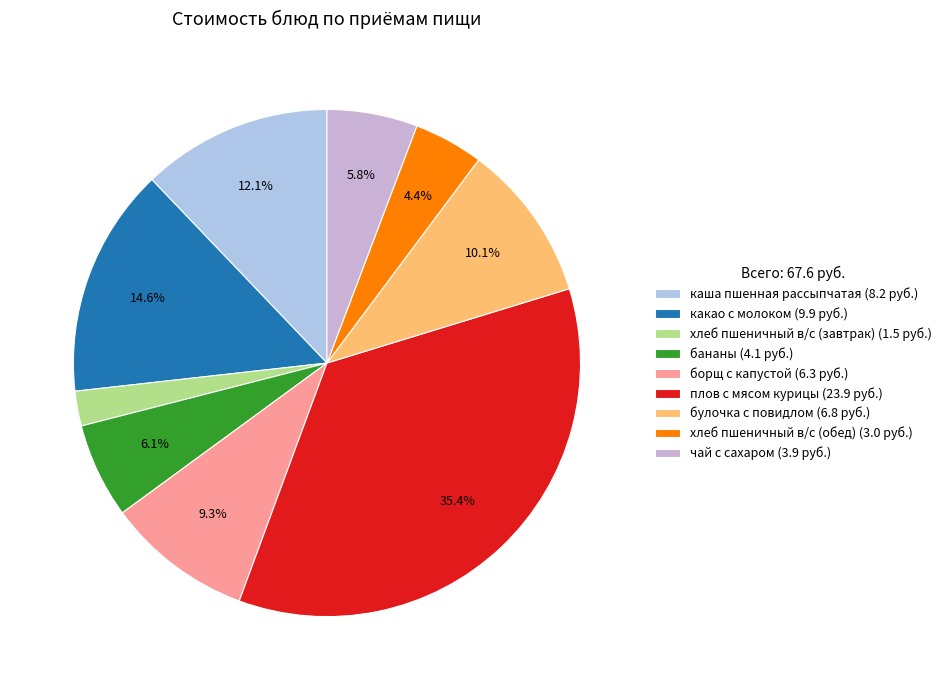

To the nearest percent, what portion does хлеб пшеничный в/с (завтрак) represent?

2%